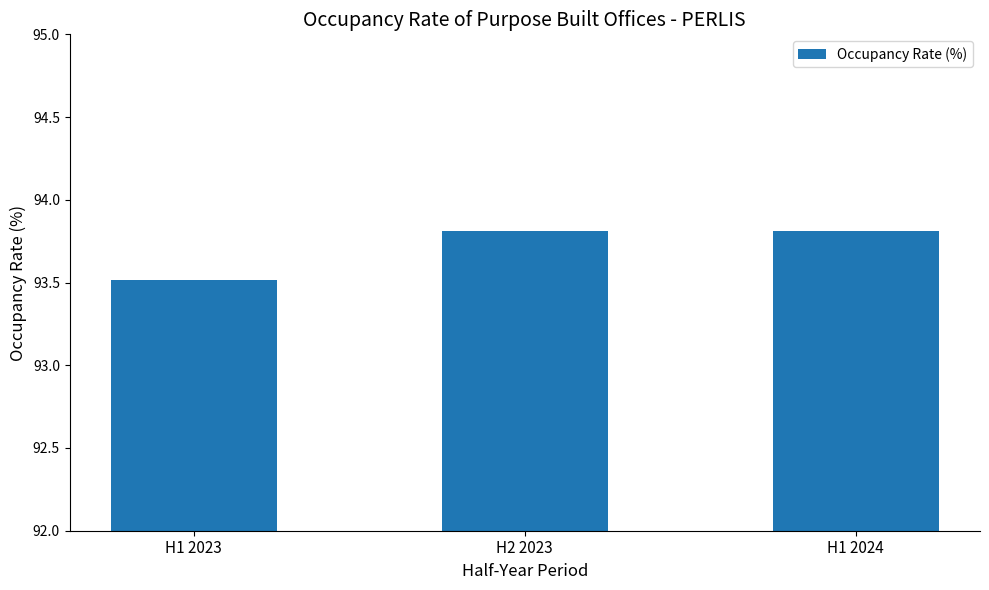

Approximately how many times larger is the value at H1 2024 compared to H1 2023?

1.0